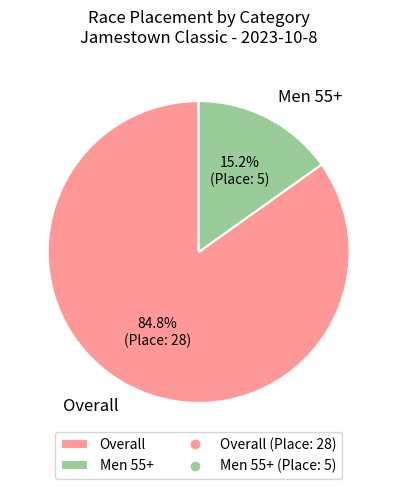

Which has a higher value, Overall or Men 55+?

Overall